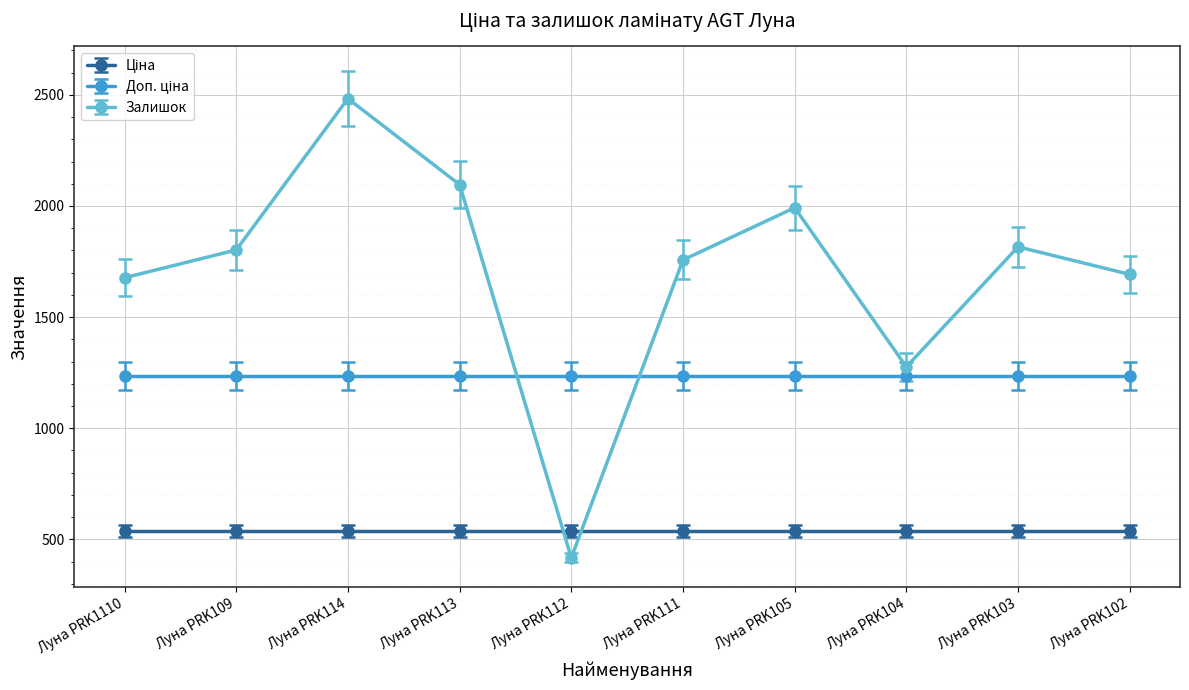

Which series has the largest range (max minus min)?

Залишок